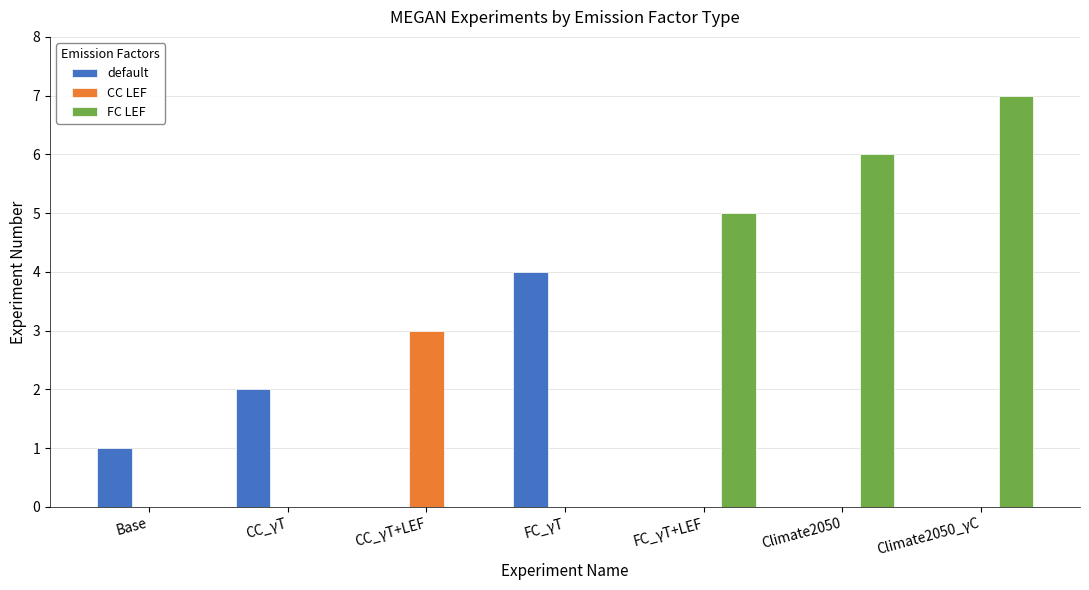

Between Base and CC_γT, which series saw the biggest shift?

default